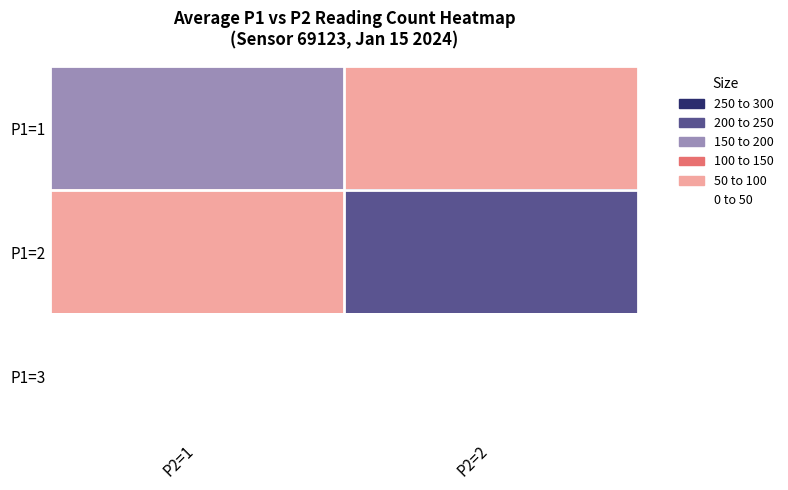

Which series has the largest total across all categories?

P1=2